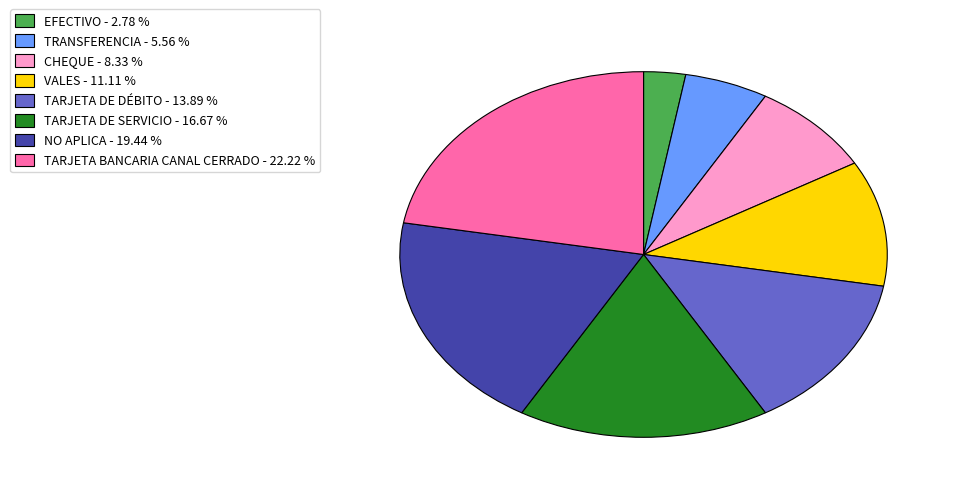

Is TARJETA DE DÉBITO - 13.89 % the majority of the pie?

No